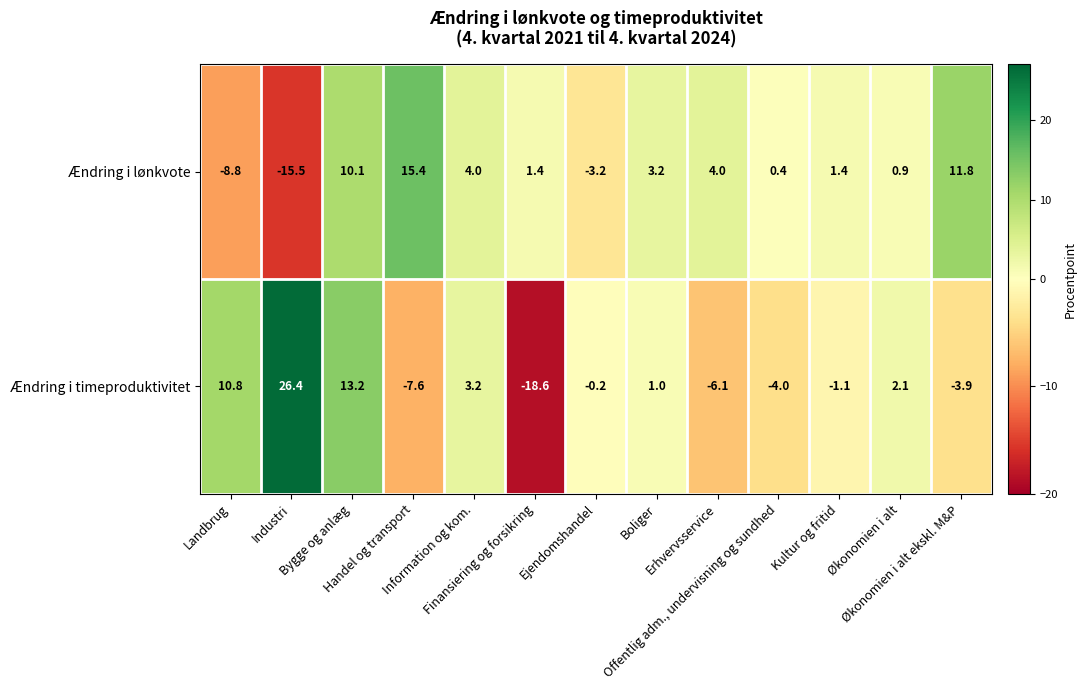

What is the sum of all Ændring i lønkvote values?

25.1